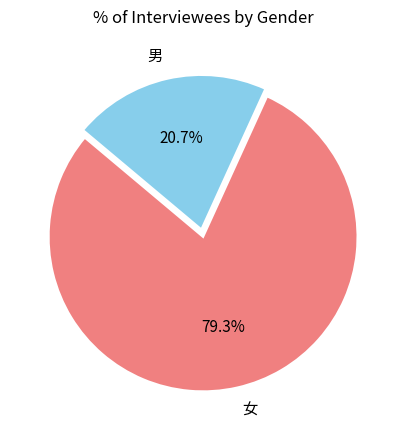

Approximately how many times larger is the value at 男 compared to 女?

0.3